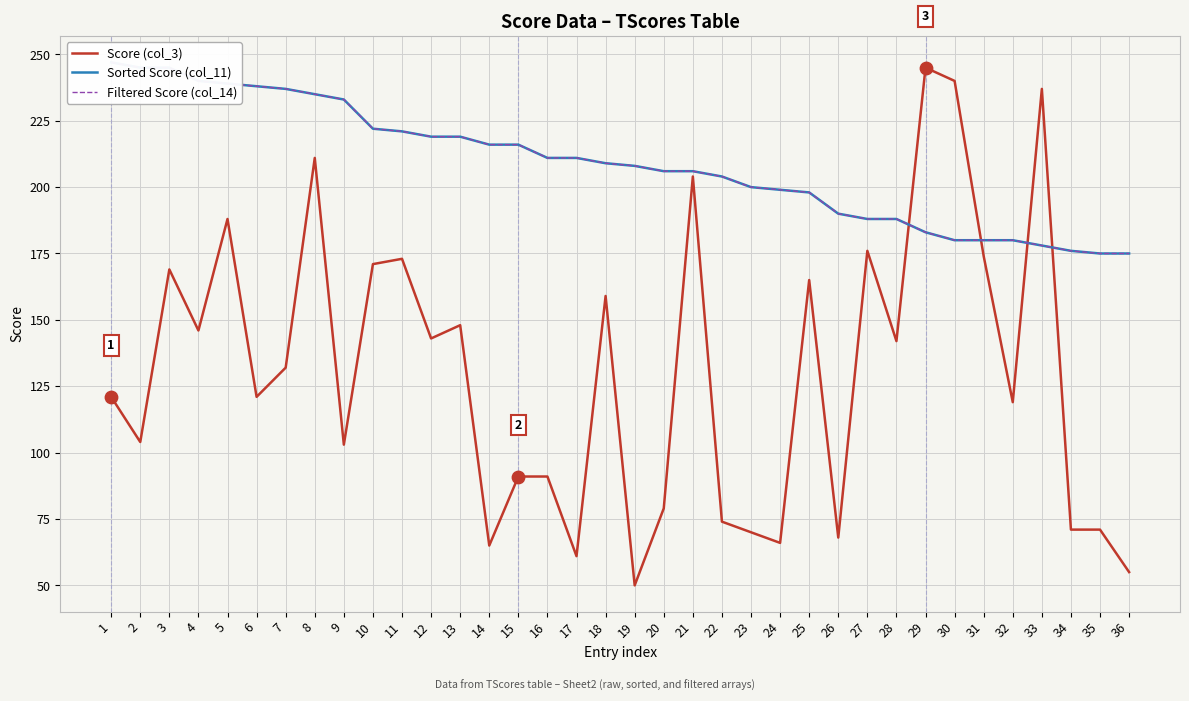

Is the value of Filtered Score (col_14) at 11 greater than the value of Score (col_3) at 1?

Yes